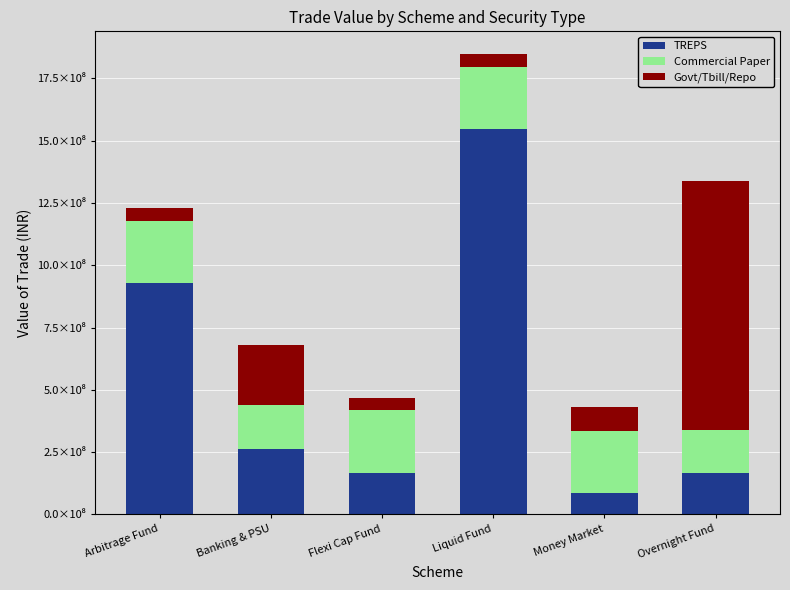

What is the label of the 3rd bar from the left?

Flexi Cap Fund